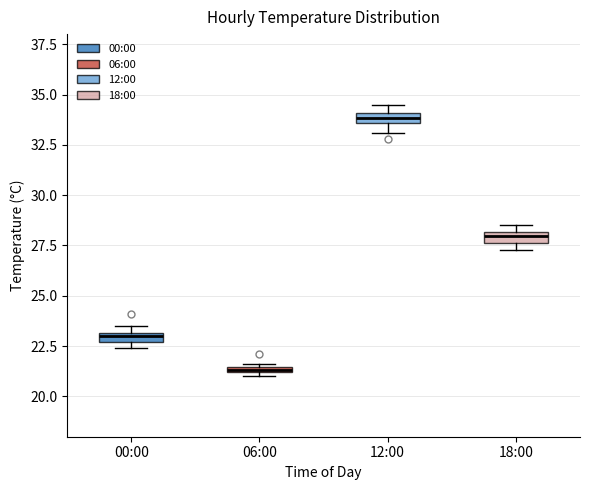

Where is the lower edge of the box for 00:00 on the y-axis? The values are not printed on the chart, so give them approximately, as read against the axis.

22.5